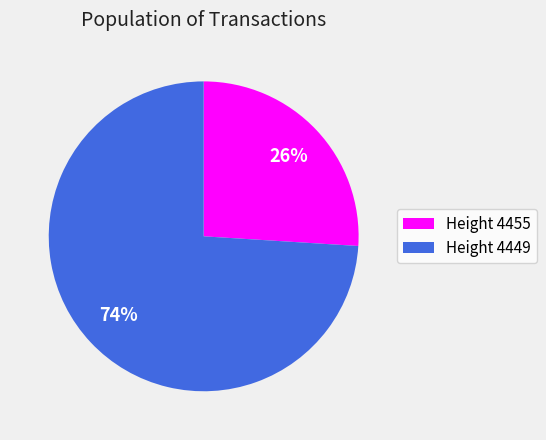

Between Height 4455 and Height 4449, which is larger?

Height 4449